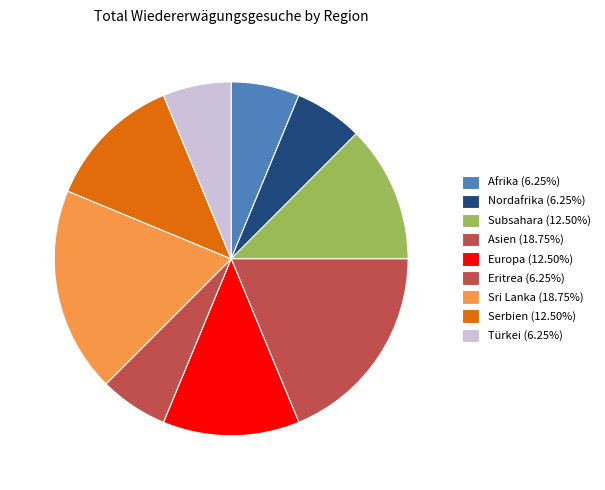

True or false: Serbien accounts for 23% of the total.

False